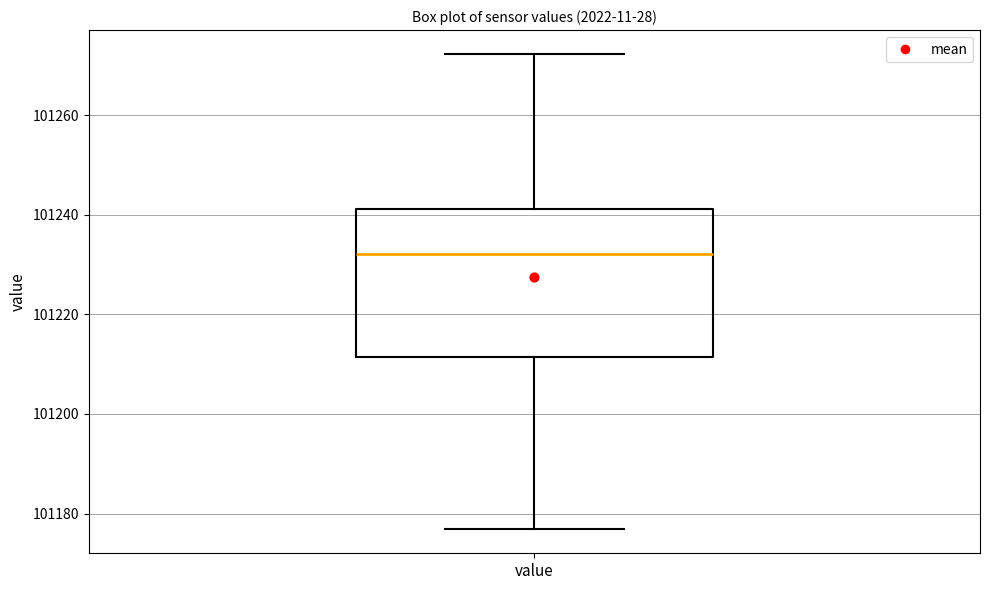

Transcribe this box plot: give where the median line is, the range the box spans, and where the two whiskers end, as read against the y-axis. The values are not printed on the chart, so give them approximately, as read against the axis.

median 101232, box 101212 to 101242, whiskers 101176 to 101272